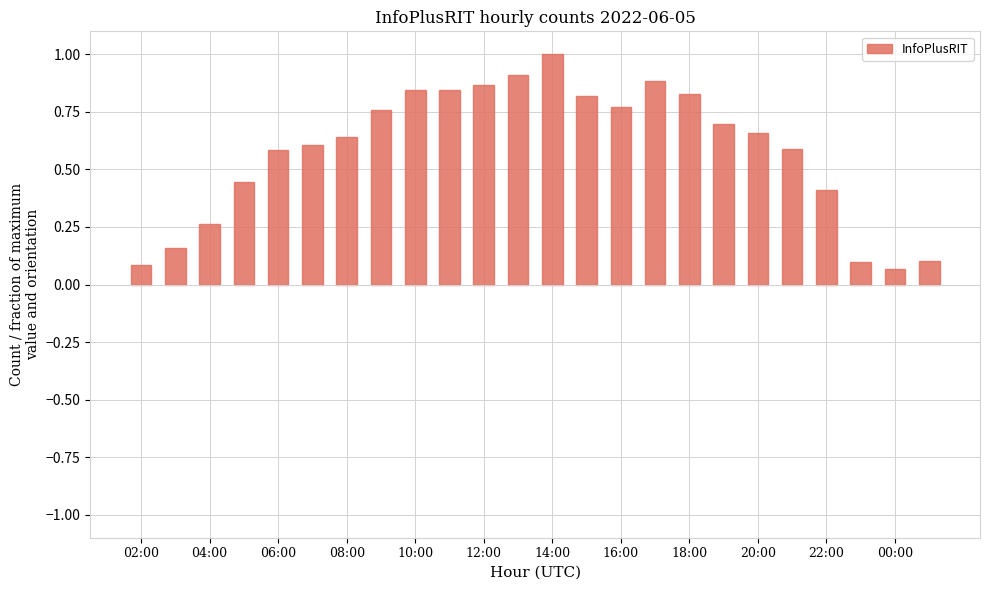

Are the bars horizontal?

No